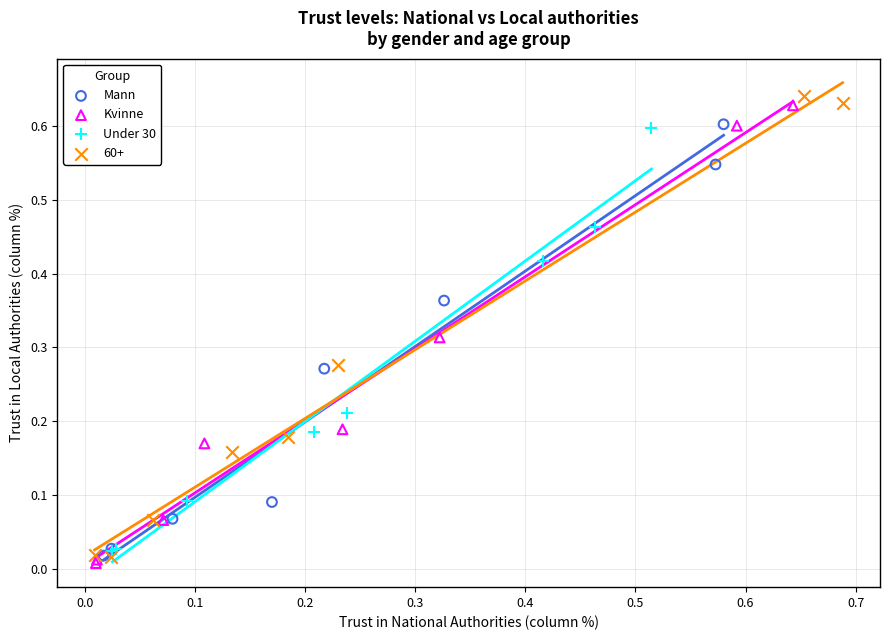

What are all the series names shown in the legend?

Mann, Kvinne, Under 30, 60+